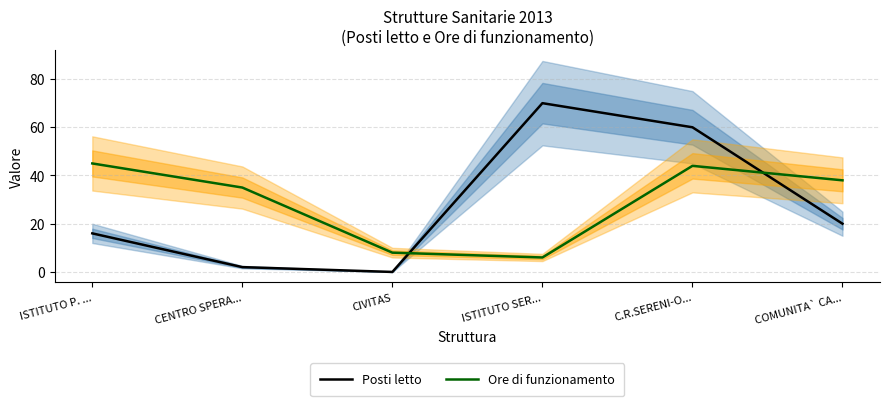

What is the highest value of the Posti letto series?

70